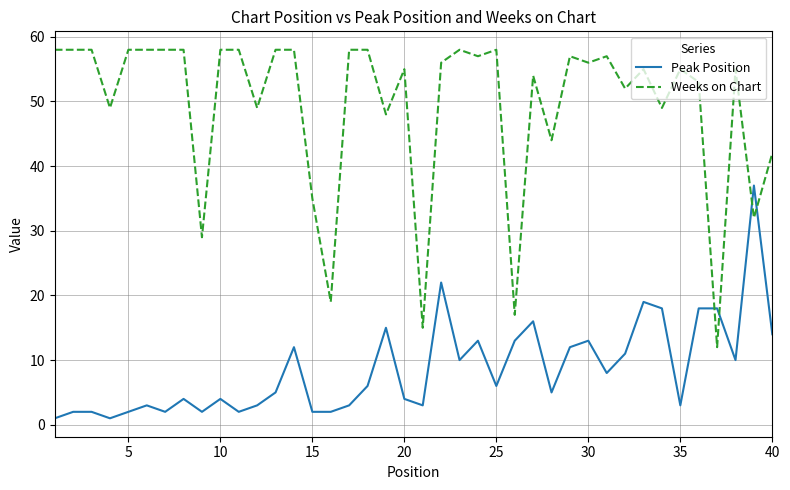

Which series has the widest spread of values?

Weeks on Chart